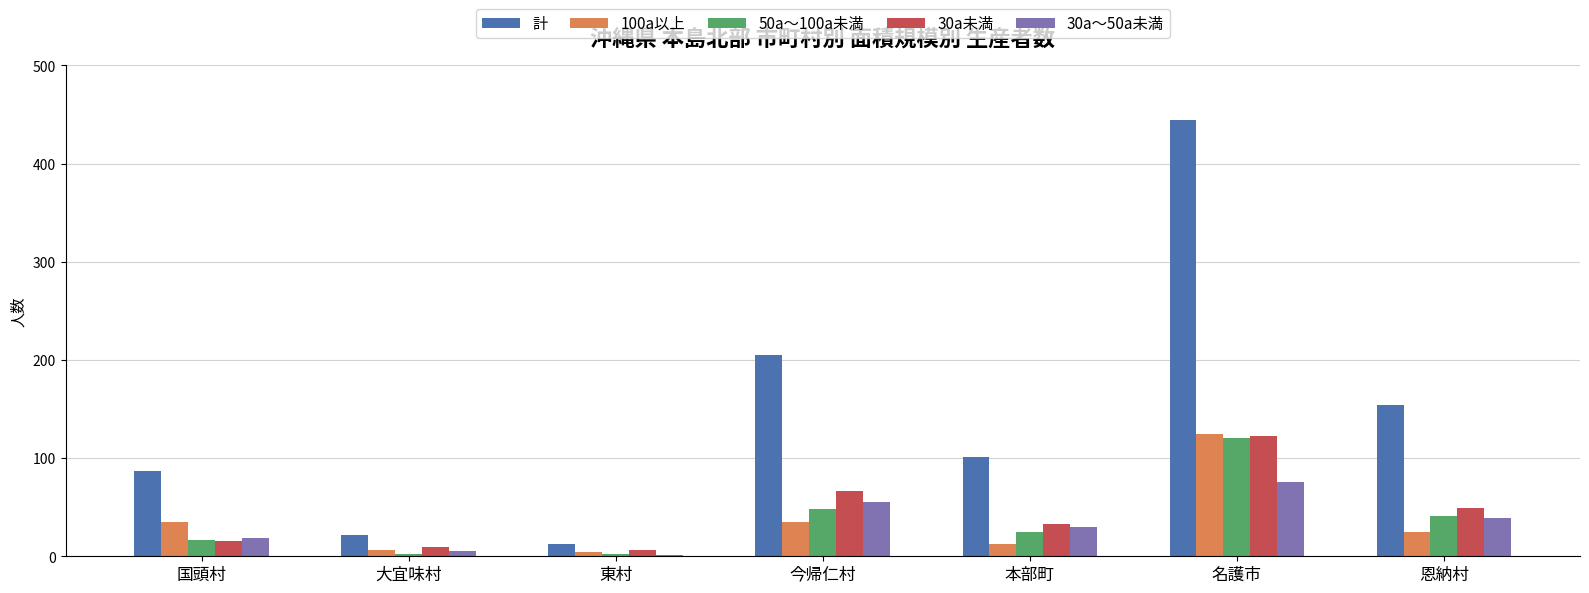

What is the difference between the 30a～50a未満 values at 今帰仁村 and 名護市?

21